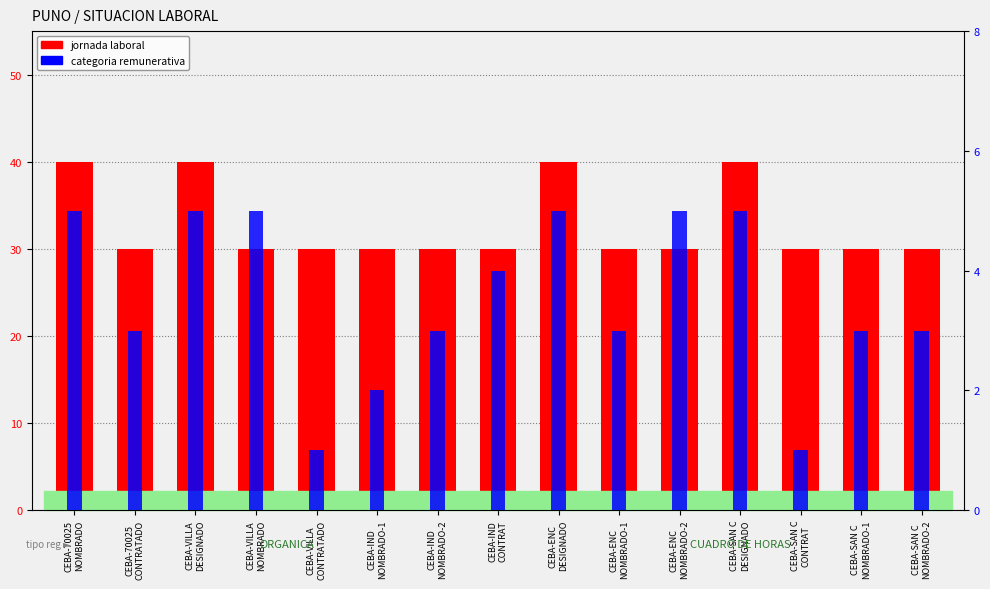

List the labels in order of jornada laboral value, largest first.

CEBA-70025
NOMBRADO, CEBA-VILLA
DESIGNADO, CEBA-ENC
DESIGNADO, CEBA-SAN C
DESIGNADO, CEBA-70025
CONTRATADO, CEBA-VILLA
NOMBRADO, CEBA-VILLA
CONTRATADO, CEBA-IND
NOMBRADO-1, CEBA-IND
NOMBRADO-2, CEBA-IND
CONTRAT, CEBA-ENC
NOMBRADO-1, CEBA-ENC
NOMBRADO-2, CEBA-SAN C
CONTRAT, CEBA-SAN C
NOMBRADO-1, CEBA-SAN C
NOMBRADO-2